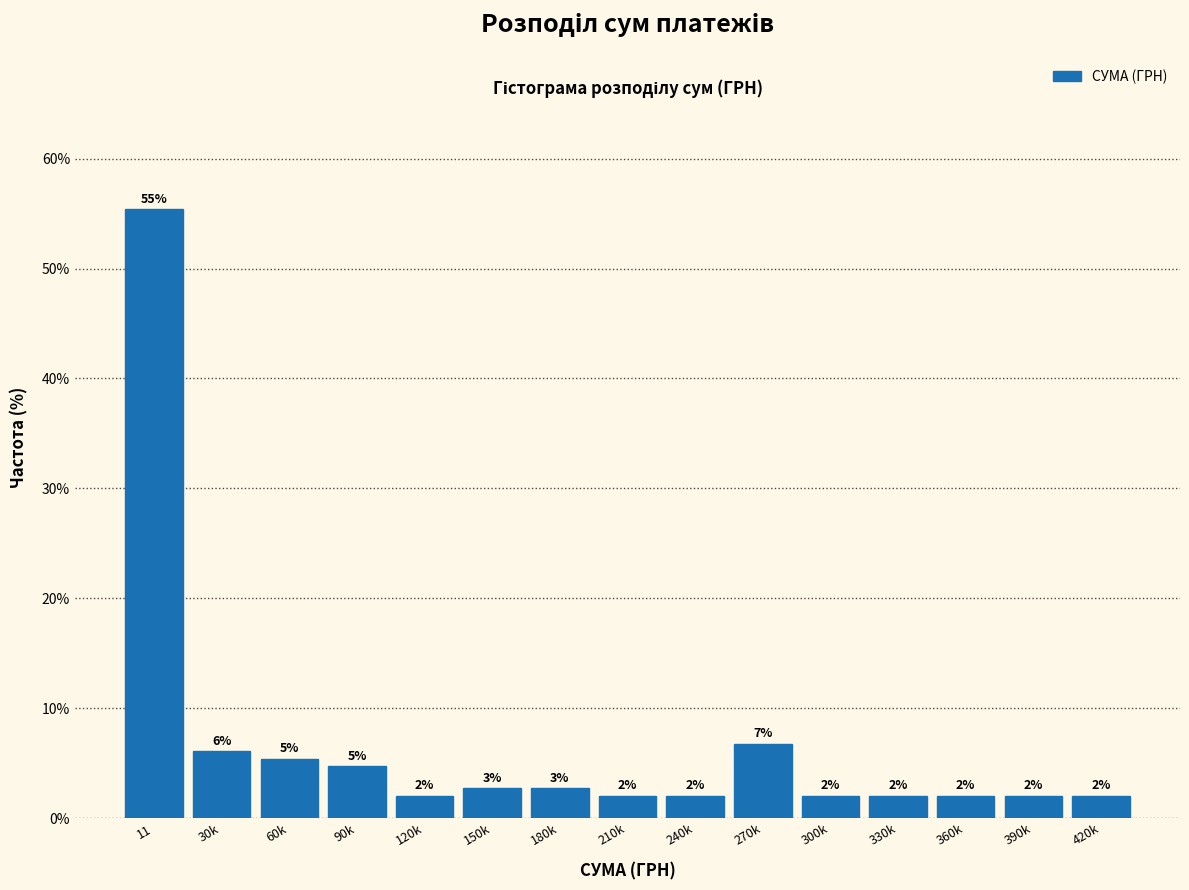

True or false: the data shows 2.0 at 330k.

True